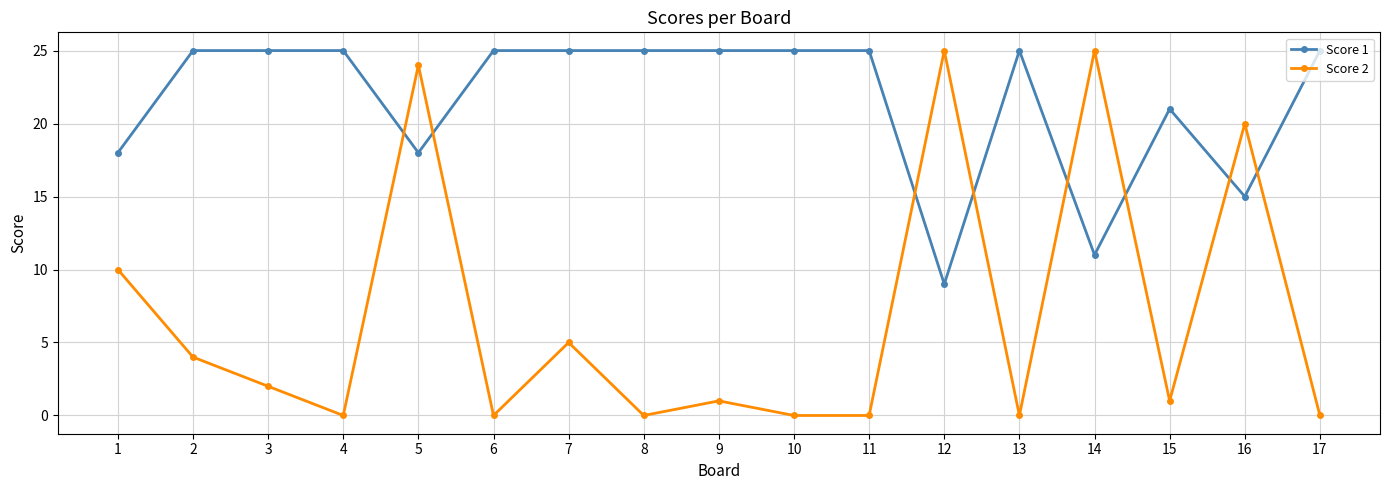

Count the number of categories in the chart.

17